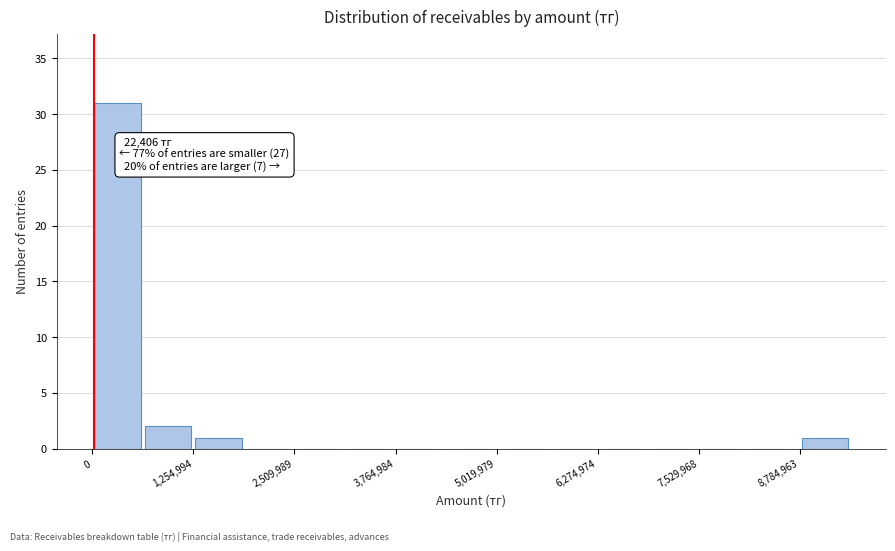

Around what value on the x-axis is the tallest bar? Give the approximate position of its centre, as read against the axis.

400000